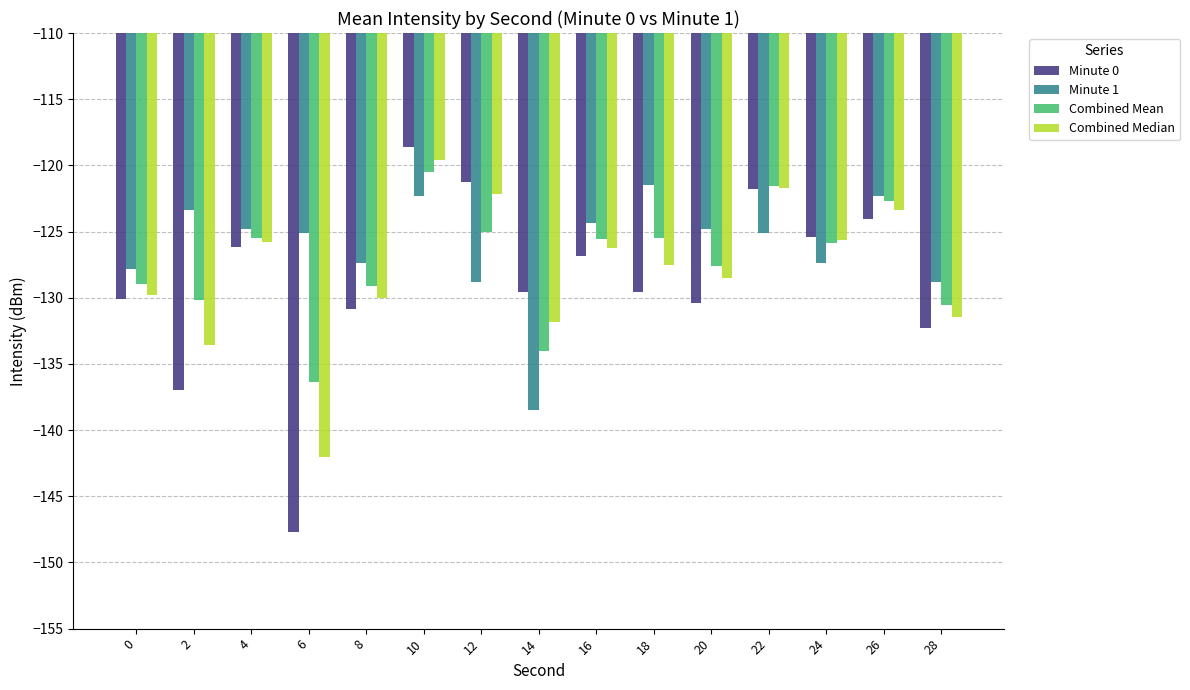

How many distinct data groups are displayed?

4